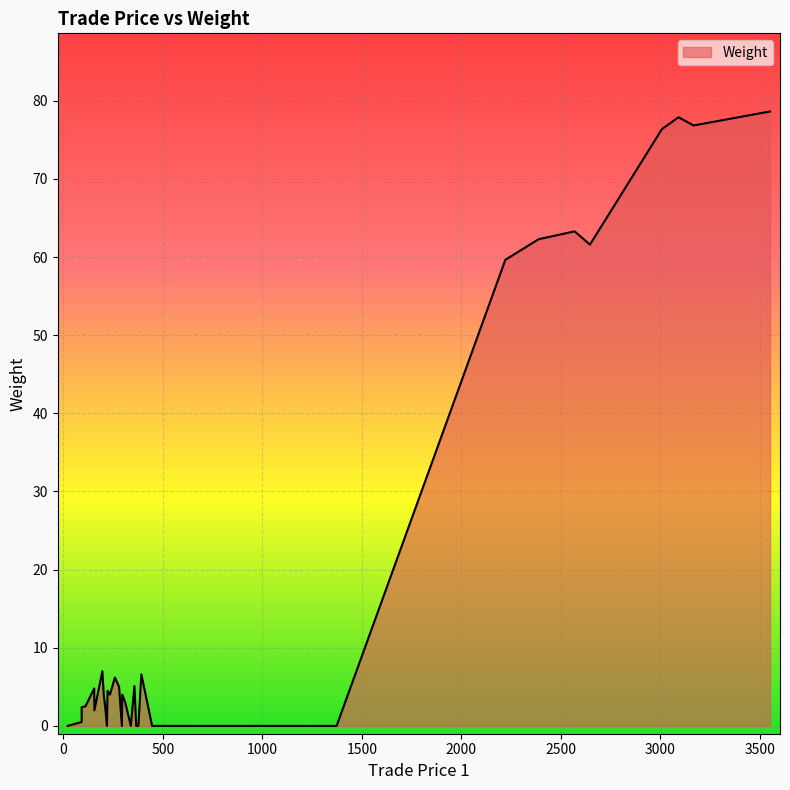

How many positive values are there?

24